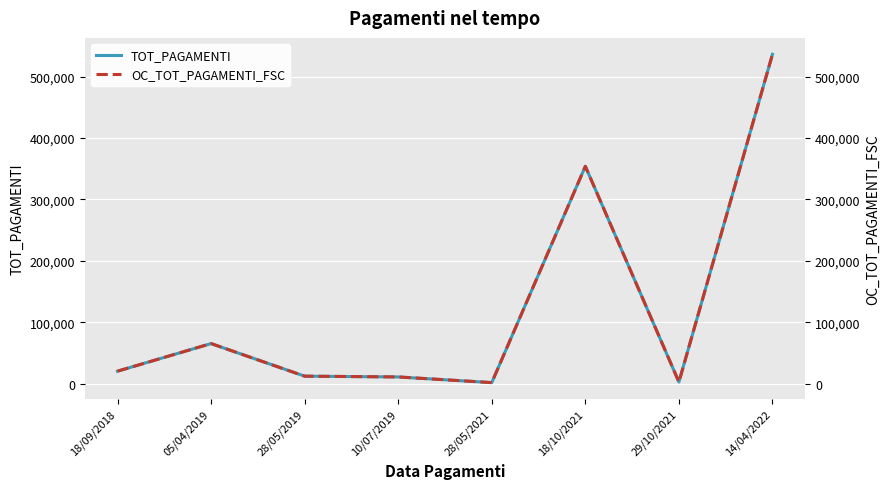

What are all the series names shown in the legend?

TOT_PAGAMENTI, OC_TOT_PAGAMENTI_FSC